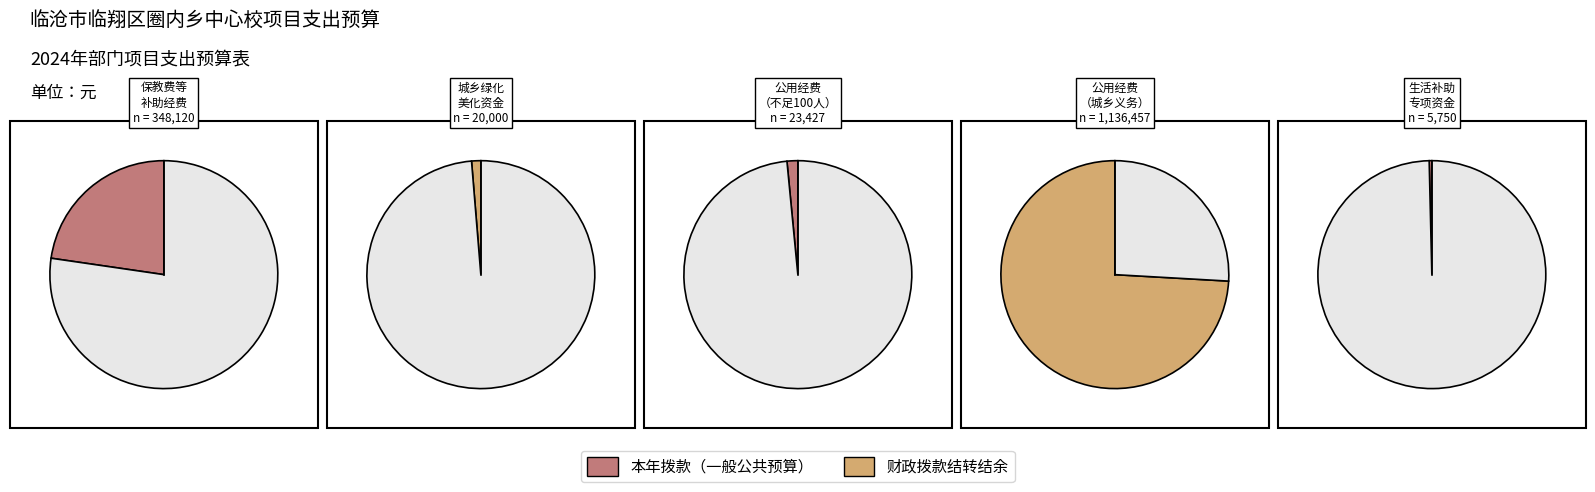

Count the number of slices in the pie.

5